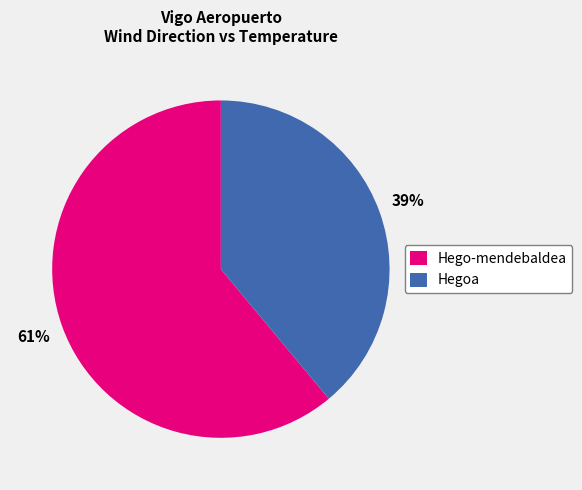

What percentage is the Hego-mendebaldea slice, to the nearest percent?

61%